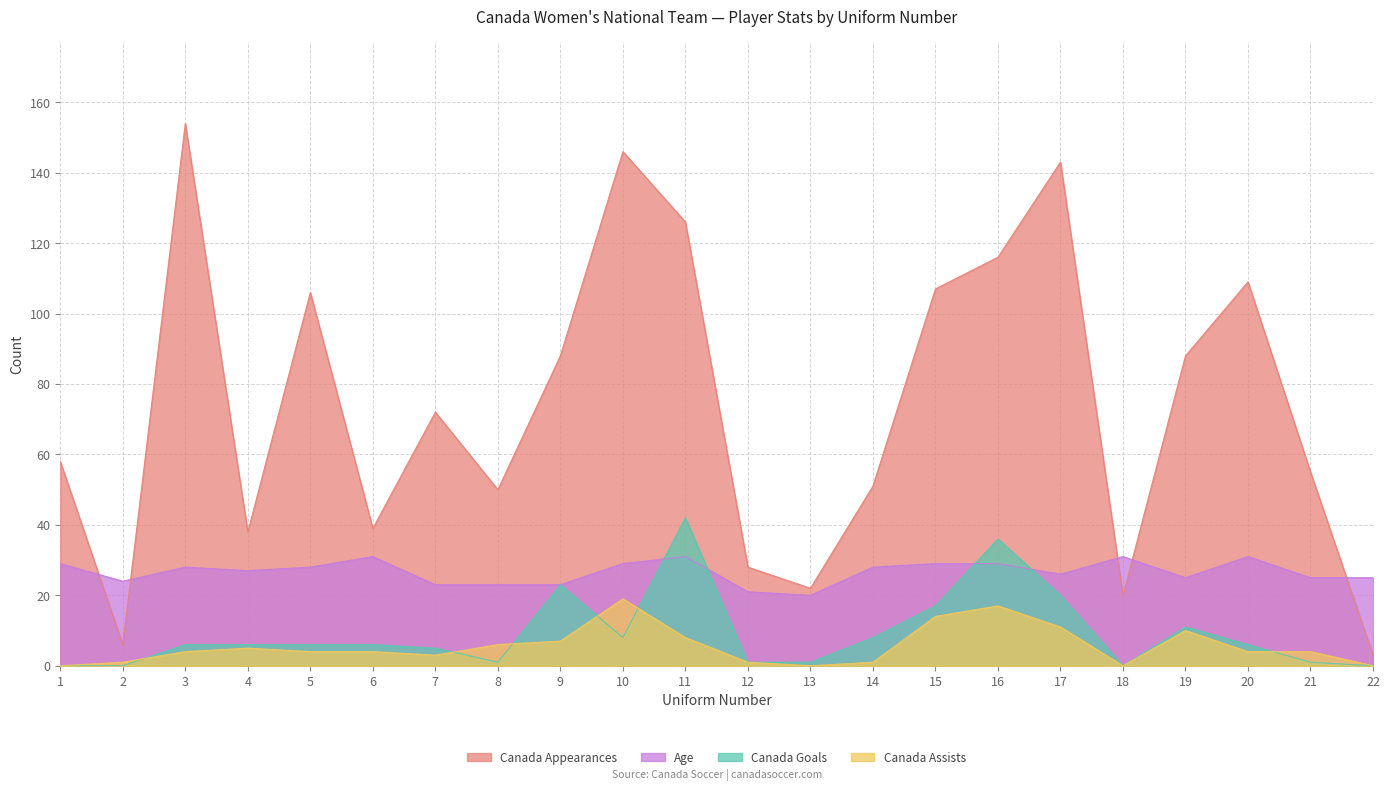

What is the spread (max minus min) of values at 3?

150